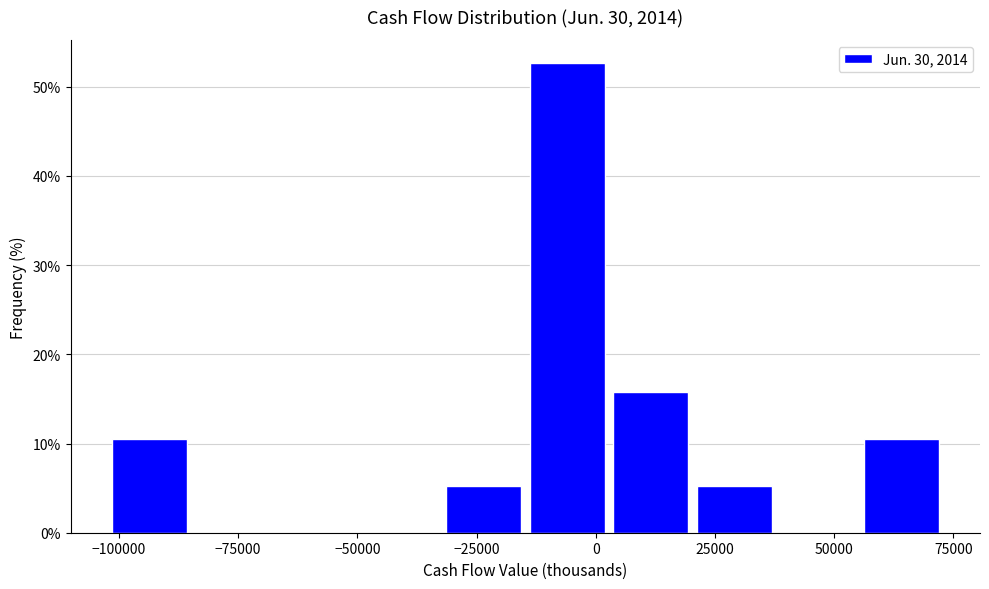

Around what value on the x-axis is the tallest bar? Give the approximate position of its centre, as read against the axis.

-5000